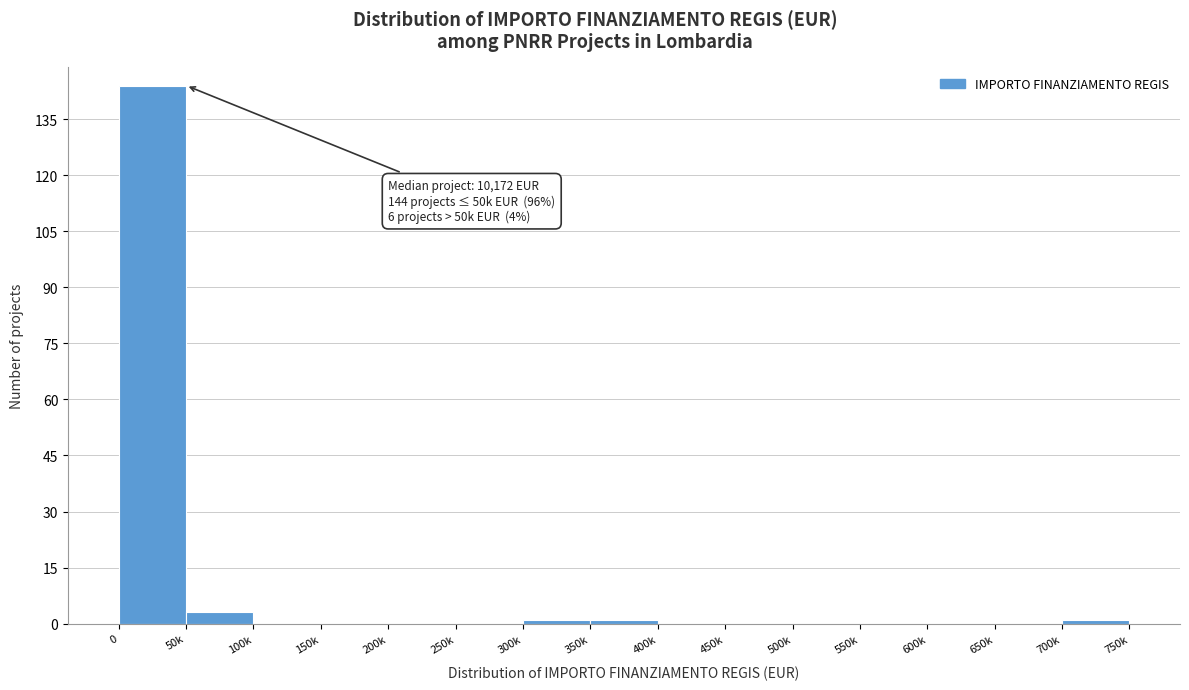

Reading right to left, list all the values displayed in this chart.

700k=1	650k=0	600k=0	550k=0	500k=0	450k=0	400k=0	350k=1	300k=1	250k=0	200k=0	150k=0	100k=0	50k=3	0=144